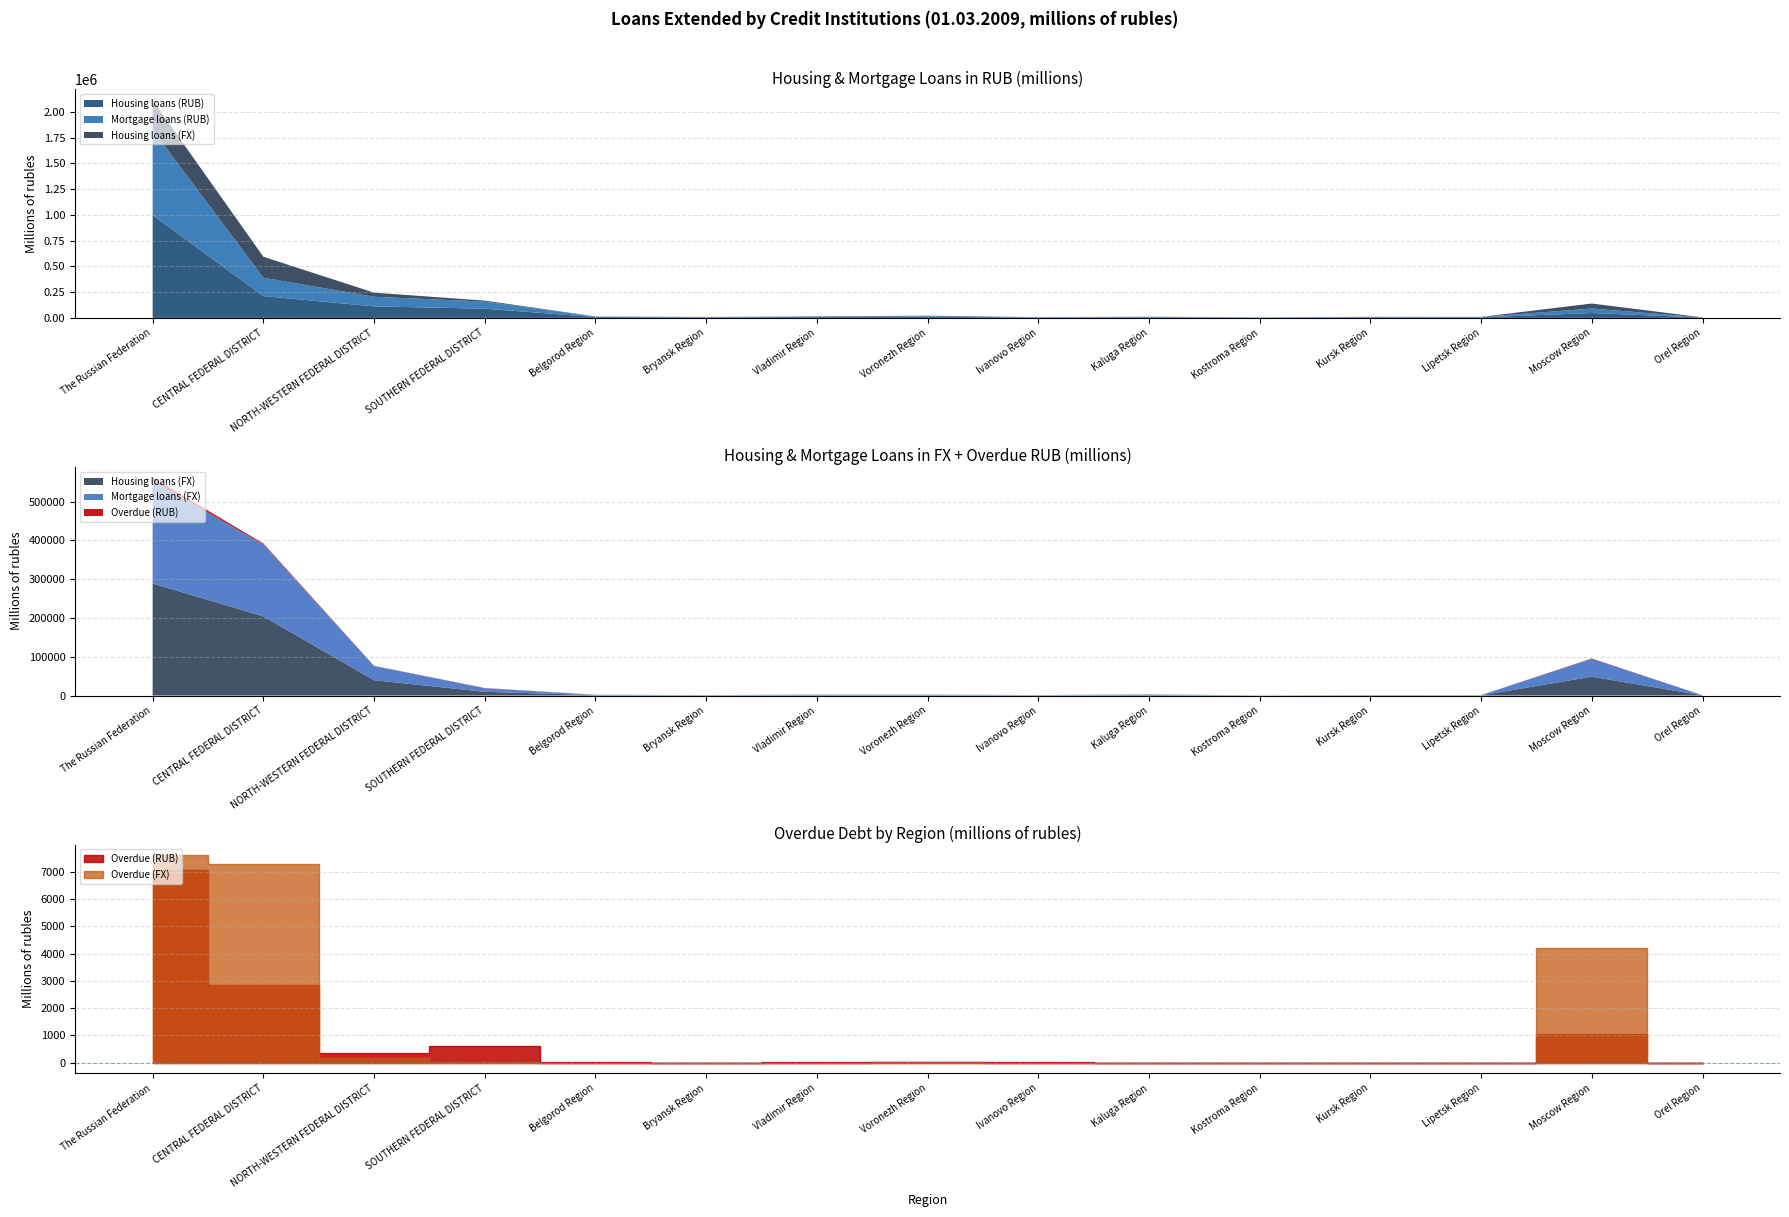

Reading left to right, what are all the values shown in this chart?

Housing loans (RUB): 998317.4	211682.5	111758.8	89664.0	7605.1	4766.3	8187.4	11547.6	3365.6	5274.8	2226.2	5739.8	5124.7	47450.4	2789.7
Mortgage loans (RUB): 826950.4	177996.3	93631.2	68340.3	4939.5	3348.0	5452.8	8704.6	2880.2	4394.7	1841.4	3362.3	4013.2	43317.8	1798.2
Housing loans (FX): 288824.0	204108.2	39517.5	9577.0	991.6	647.6	1196.9	1128.5	643.3	1411.5	323.3	656.8	553.9	48569.4	418.5
Mortgage loans (FX): 265331.9	185101.7	36659.0	9174.3	970.2	583.1	1082.2	1070.3	637.5	1298.4	320.8	628.6	543.7	45933.9	414.2
Overdue (RUB): 7066.0	2835.3	371.5	603.2	12.0	3.7	14.7	34.5	41.9	7.8	1.8	1.6	7.0	1066.6	2.3
Overdue (FX): 7607.4	7272.7	193.1	15.1	3.4	0.0	5.4	11.2	6.9	0.3	0.1	0.1	0.9	4214.8	0.1